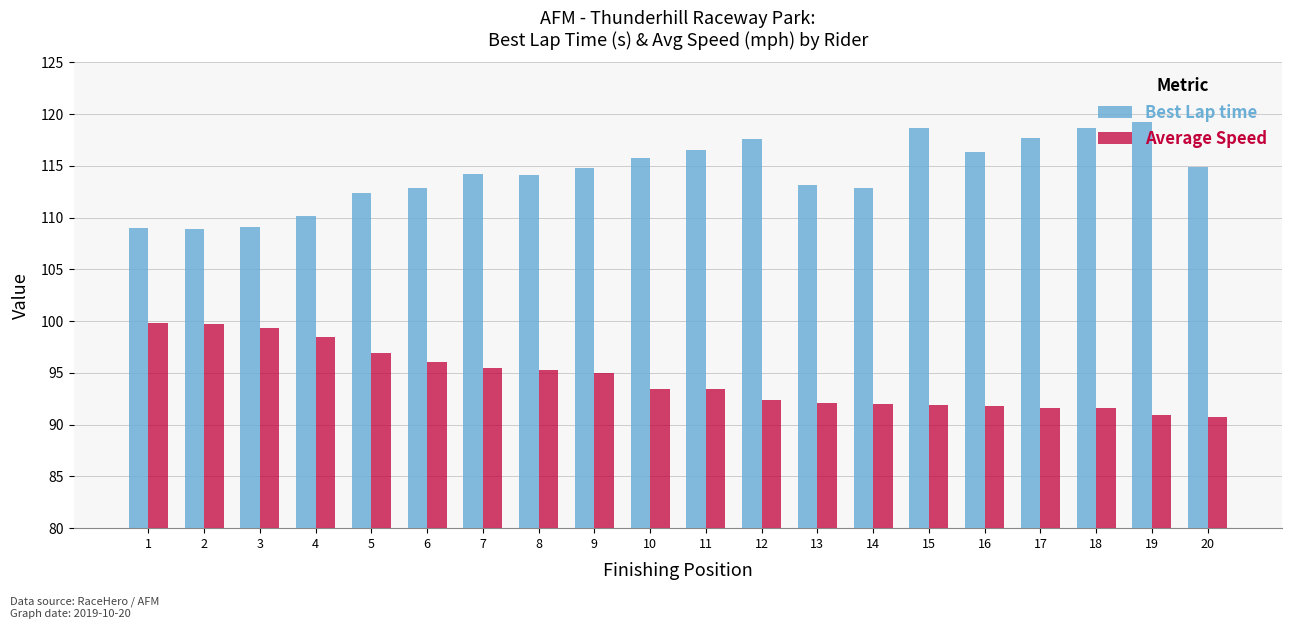

How many categories are shown in the chart?

20